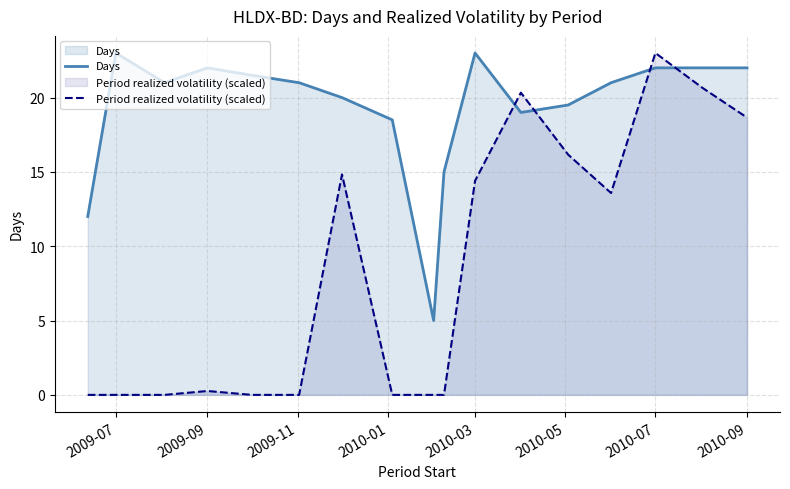

The Days series shows 12.6 at 2009-09. True or false?

False